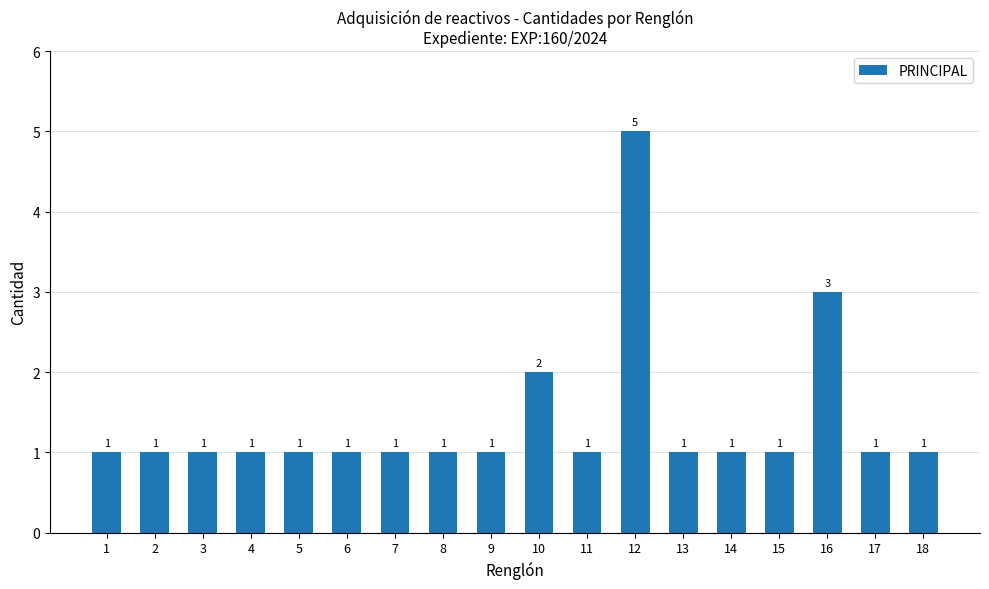

Which category has the highest value across all series?

12